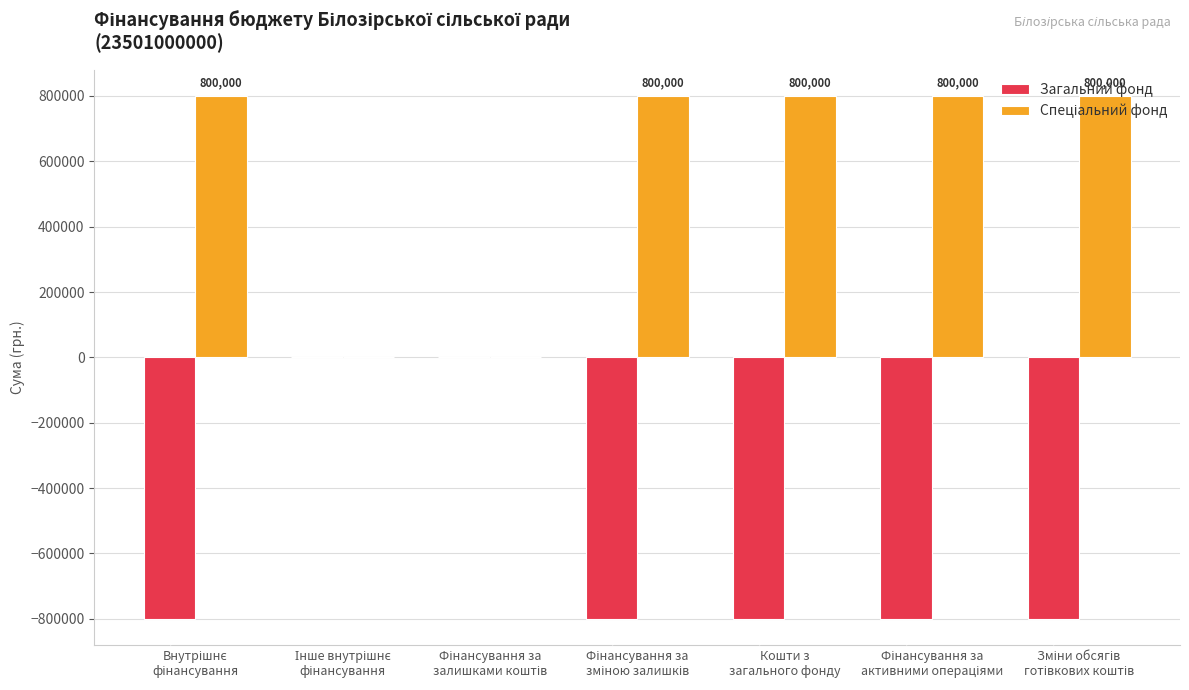

How many Загальний фонд values are between -800000 and 0?

7